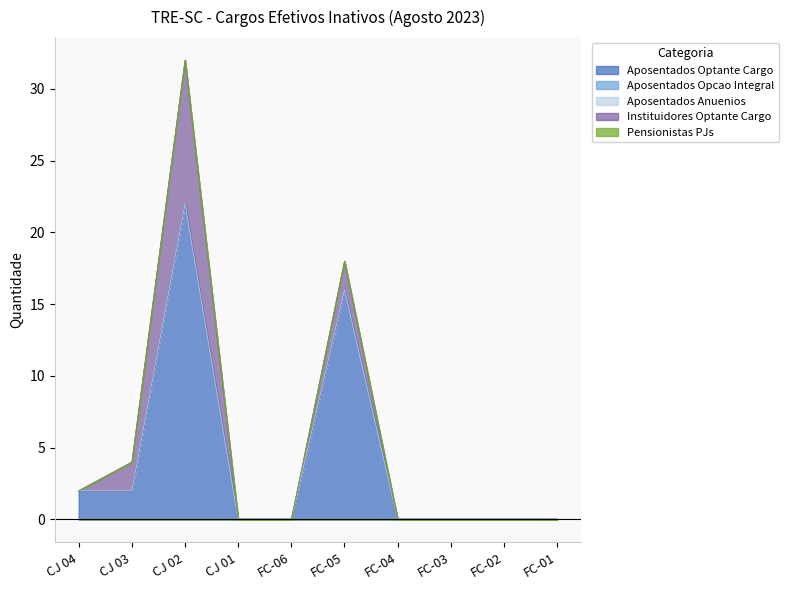

Reading left to right, extract all data points from this chart.

Aposentados Optante Cargo: CJ 04=2	CJ 03=2	CJ 02=22	CJ 01=0	FC-06=0	FC-05=16	FC-04=0	FC-03=0	FC-02=0	FC-01=0
Aposentados Opcao Integral: CJ 04=0	CJ 03=0	CJ 02=0	CJ 01=0	FC-06=0	FC-05=0	FC-04=0	FC-03=0	FC-02=0	FC-01=0
Aposentados Anuenios: CJ 04=0	CJ 03=0	CJ 02=0	CJ 01=0	FC-06=0	FC-05=0	FC-04=0	FC-03=0	FC-02=0	FC-01=0
Instituidores Optante Cargo: CJ 04=0	CJ 03=2	CJ 02=10	CJ 01=0	FC-06=0	FC-05=2	FC-04=0	FC-03=0	FC-02=0	FC-01=0
Pensionistas PJs: CJ 04=0	CJ 03=0	CJ 02=0	CJ 01=0	FC-06=0	FC-05=0	FC-04=0	FC-03=0	FC-02=0	FC-01=0